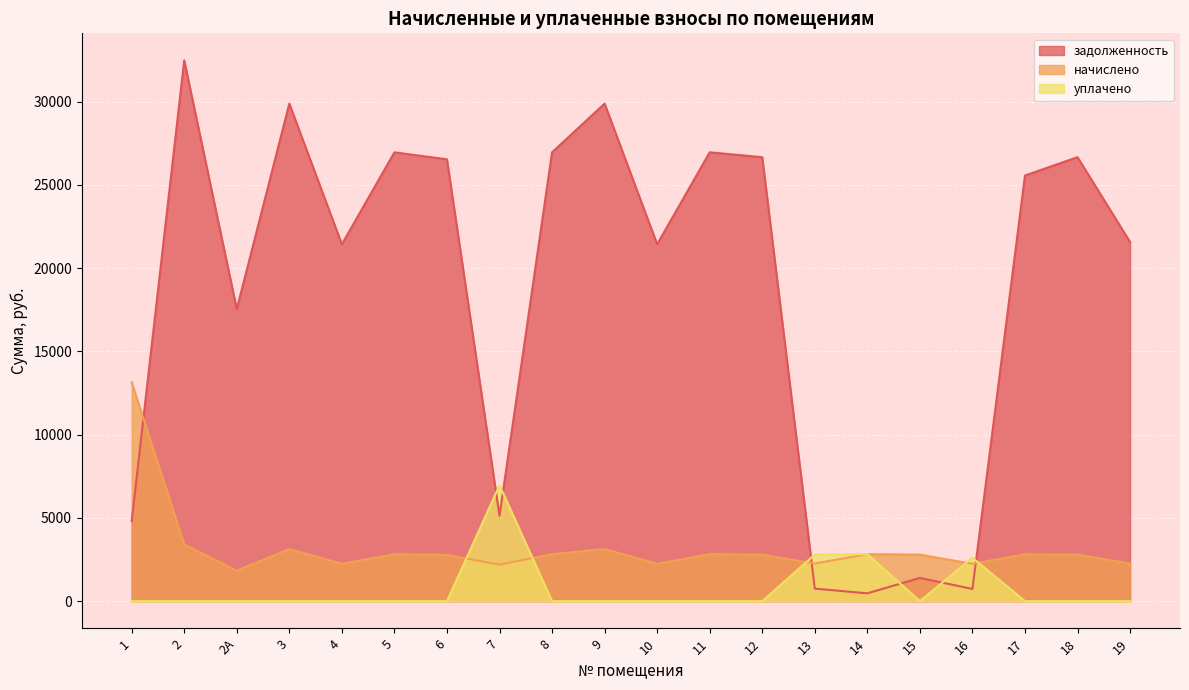

True or false: уплачено and начислено intersect in this chart.

True